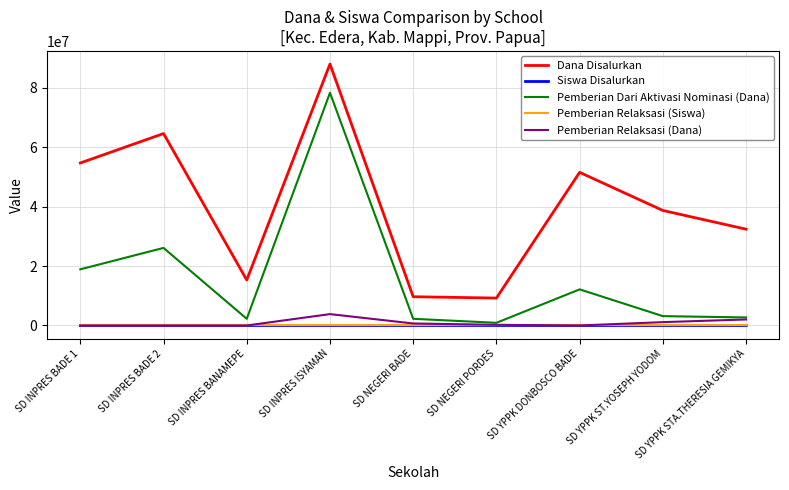

What are all the series names shown in the legend?

Dana Disalurkan, Siswa Disalurkan, Pemberian Dari Aktivasi Nominasi (Dana), Pemberian Relaksasi (Siswa), Pemberian Relaksasi (Dana)